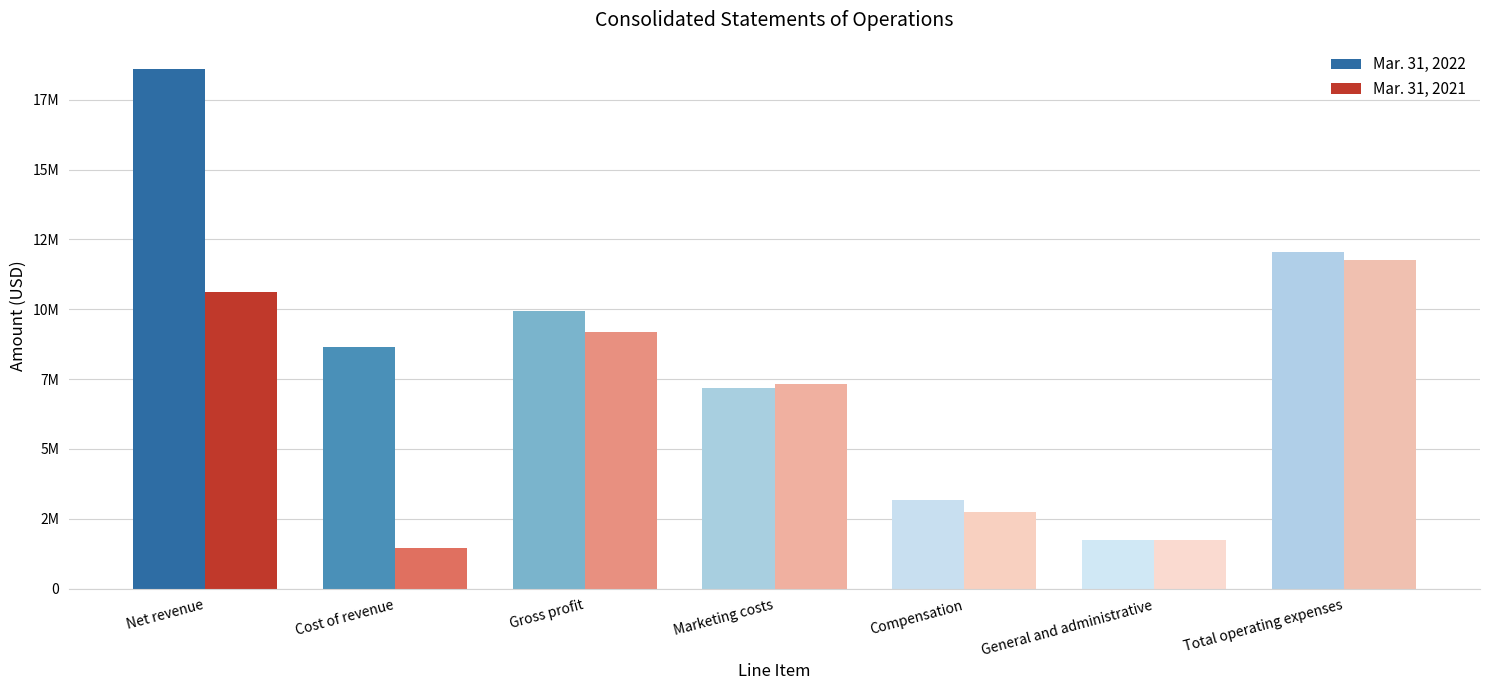

What is the value of the Mar. 31, 2022 bar at the 4th from the left?

7169449